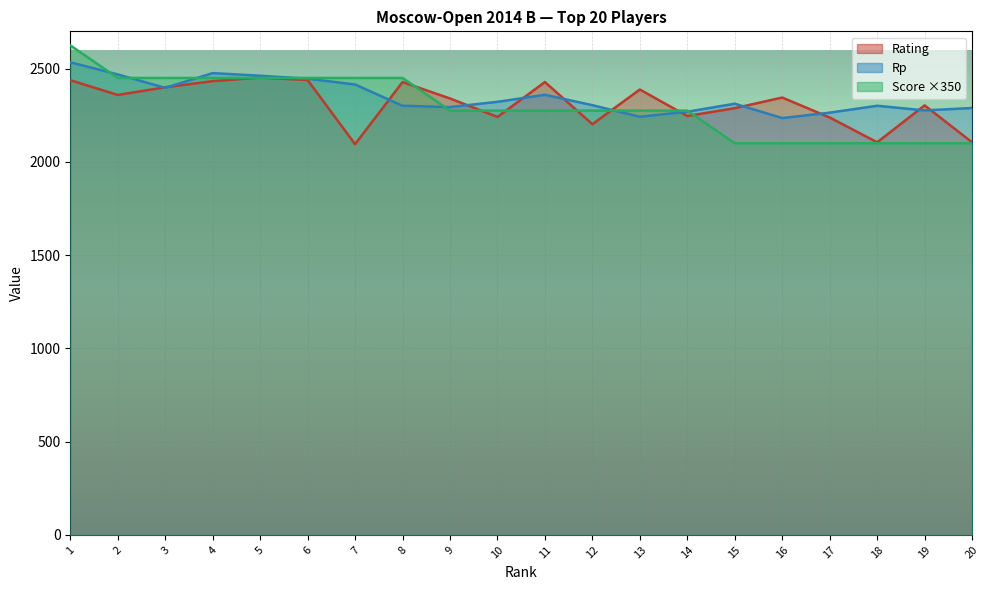

Where do Score and Rp first cross each other?

1 and 2